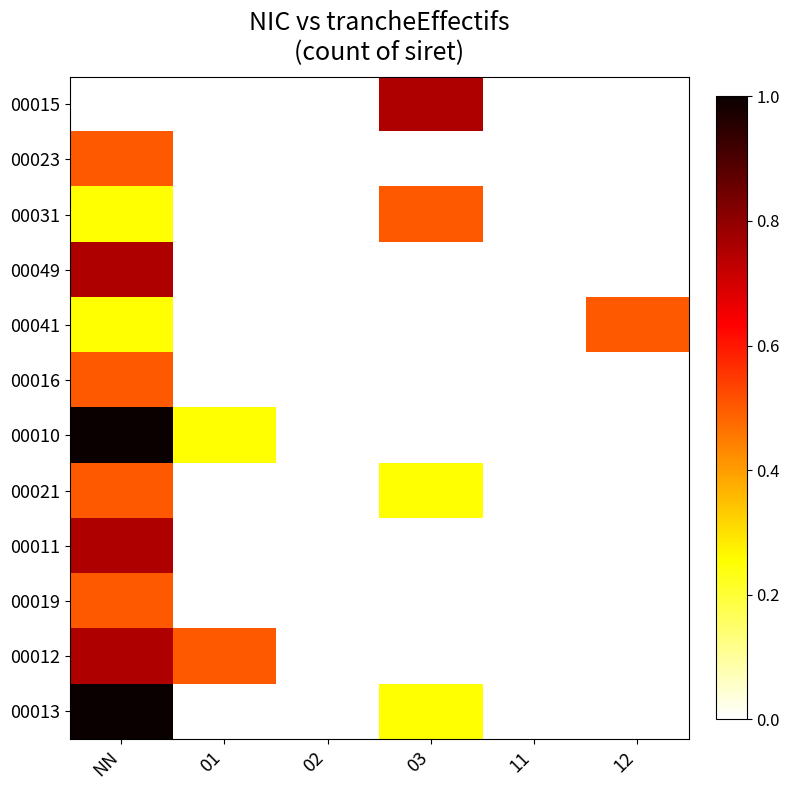

At which category is the sum across all series the highest?

NN